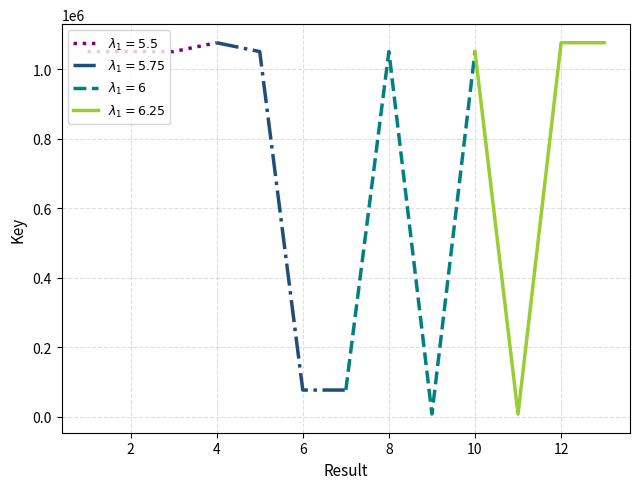

Approximately how many times larger is the value at 10 compared to 13?

1.0